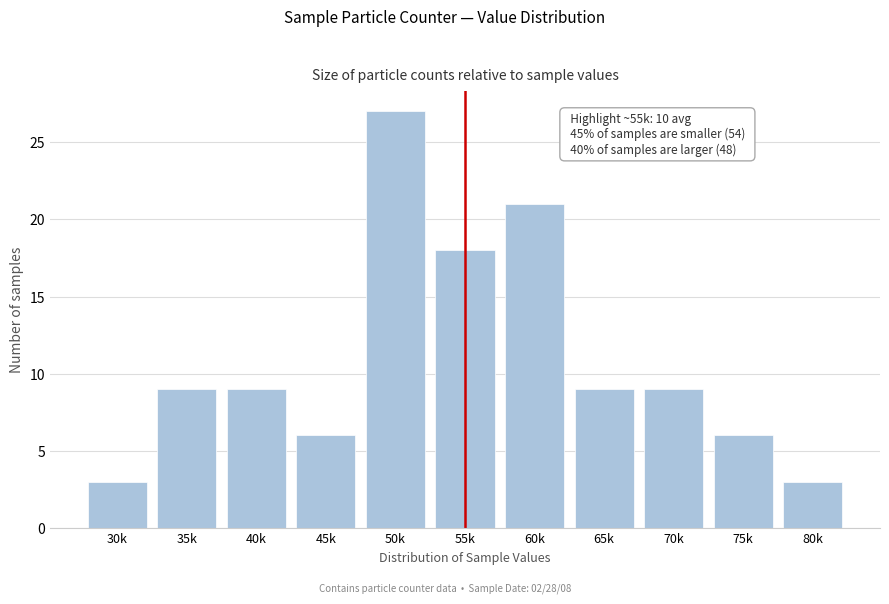

Reading left to right, transcribe all the data shown in this chart.

30k=3	35k=9	40k=9	45k=6	50k=27	55k=18	60k=21	65k=9	70k=9	75k=6	80k=3